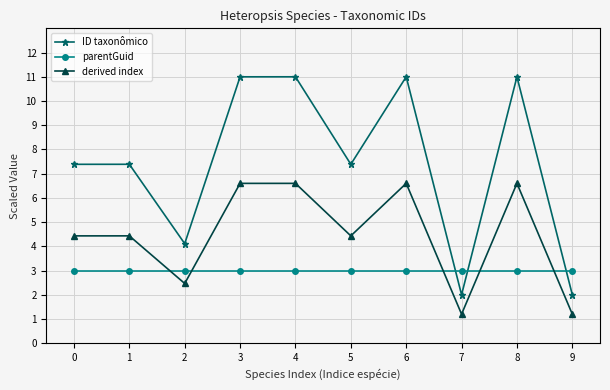

At how many categories does at least one series exceed 2?

10